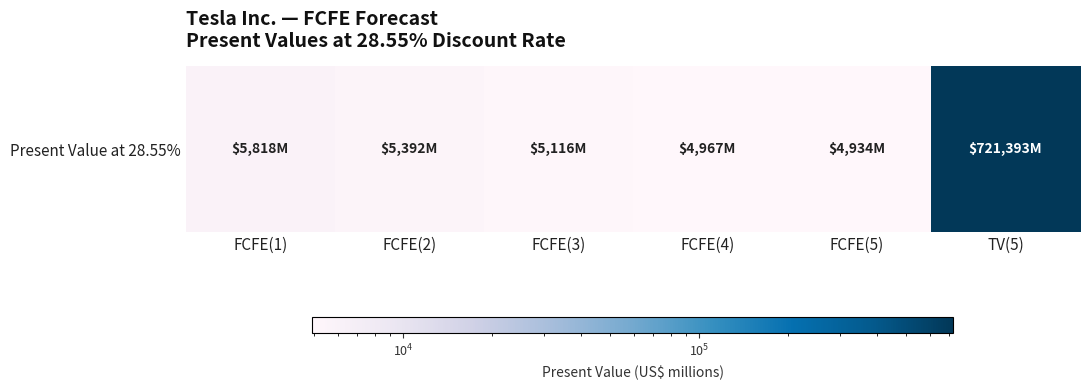

What is the sum of all values?

747620